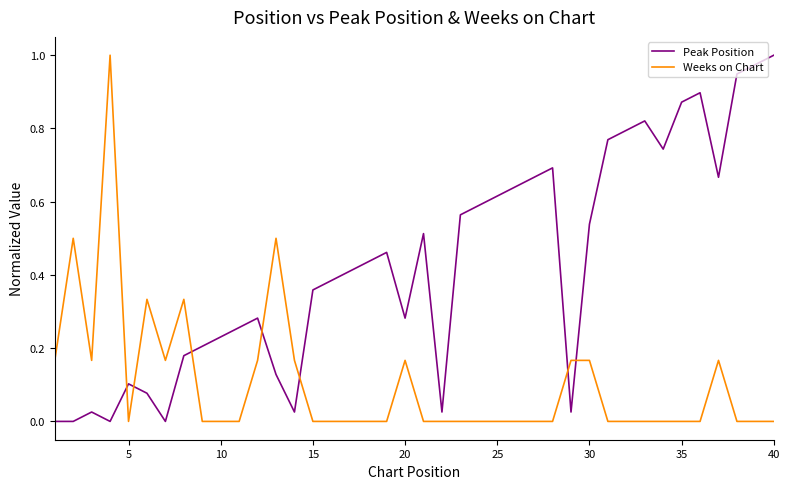

After their last crossing, which series has the higher values: Weeks on Chart or Peak Position?

Peak Position